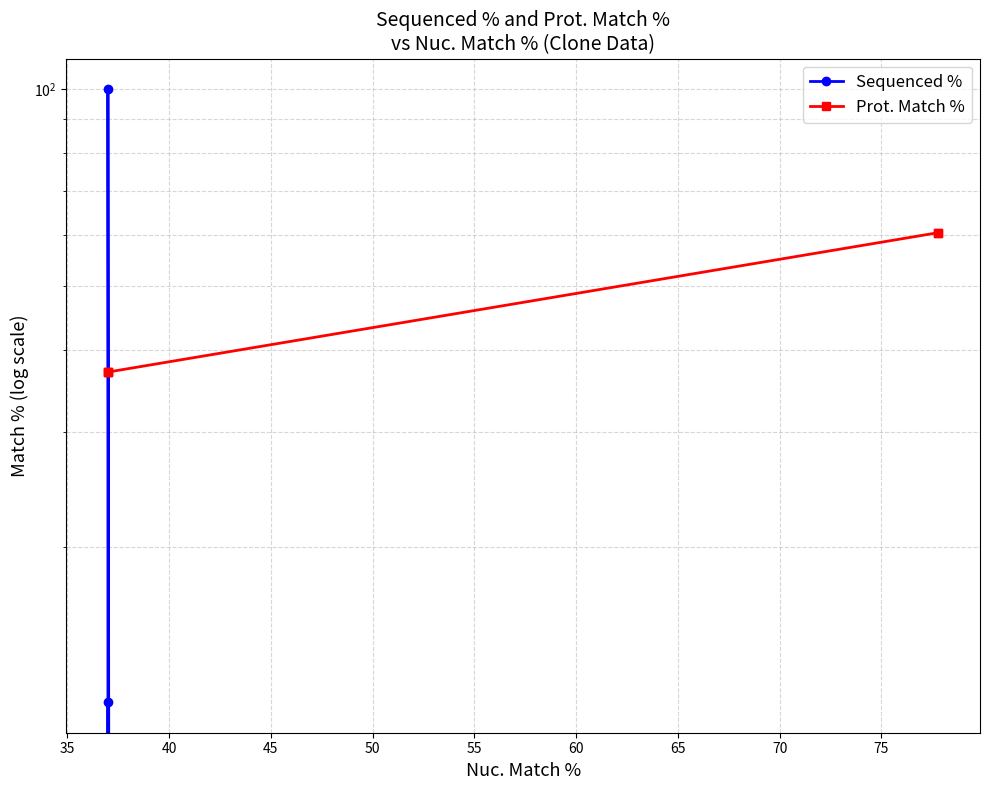

Which series has the largest range (max minus min)?

Sequenced %